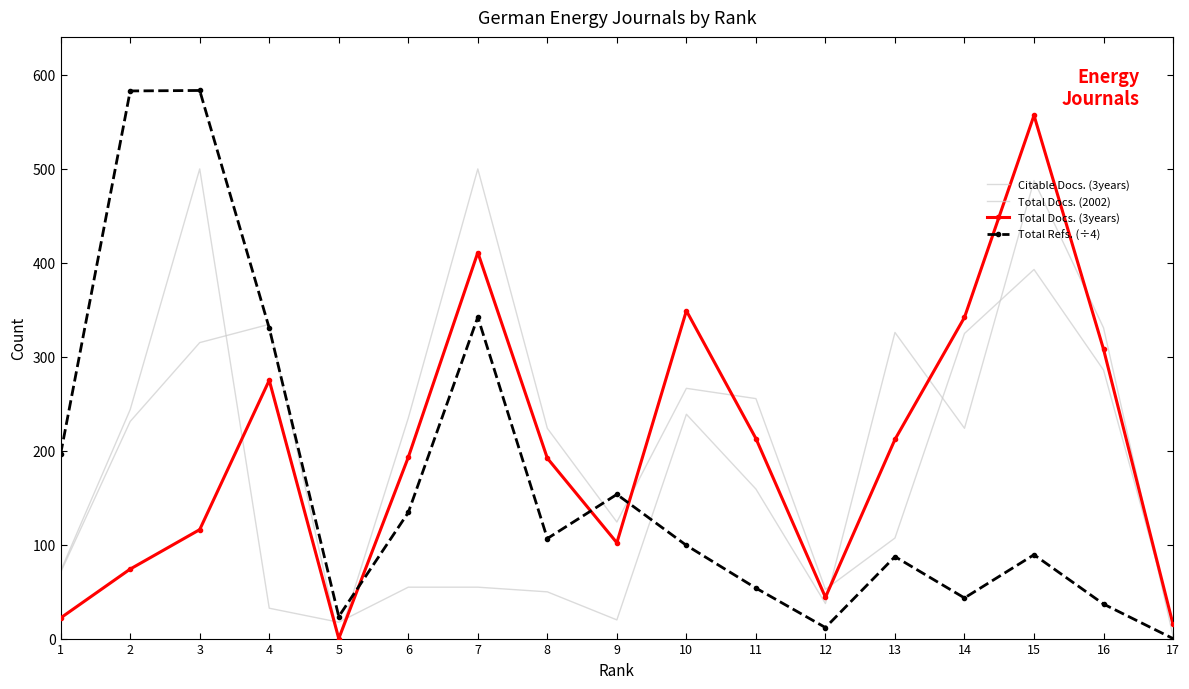

Reading left to right, extract all data points from this chart.

Citable Docs. (3years): 1=70.6	2=231.1	3=315.1	4=334.5	5=0.0	6=234.8	7=500.0	8=223.8	9=124.1	10=266.4	11=255.5	12=52.3	13=107.1	14=324.8	15=392.9	16=285.9	17=17.0
Total Docs. (2002): 1=72.1	2=243.8	3=500.0	4=32.3	5=17.4	6=54.7	7=54.7	8=49.8	9=19.9	10=238.8	11=159.2	12=37.3	13=325.9	14=223.9	15=487.6	16=330.8	17=2.5
Total Docs. (3years): 1=22.0	2=74.0	3=116.0	4=275.0	5=0.0	6=193.0	7=411.0	8=192.0	9=102.0	10=349.0	11=213.0	12=44.0	13=212.0	14=342.0	15=557.0	16=308.0	17=15.0
Total Refs. (÷4): 1=196.8	2=583.0	3=583.5	4=330.5	5=23.5	6=134.2	7=342.2	8=106.5	9=153.5	10=99.2	11=53.8	12=11.8	13=87.2	14=43.2	15=89.2	16=36.8	17=0.0